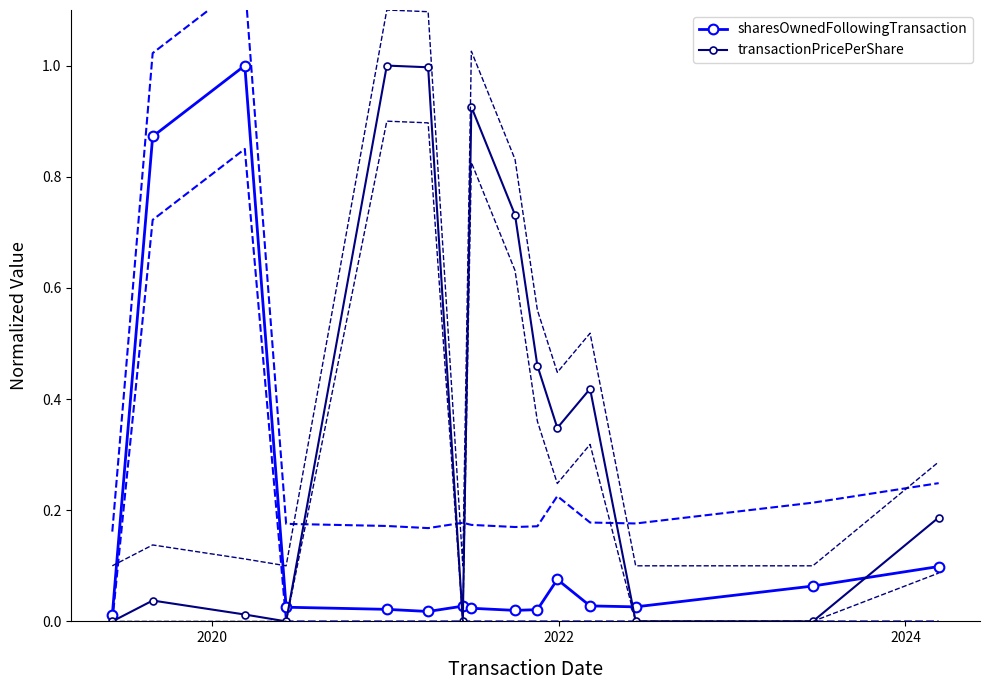

What is the maximum value for sharesOwnedFollowingTransaction?

1.0